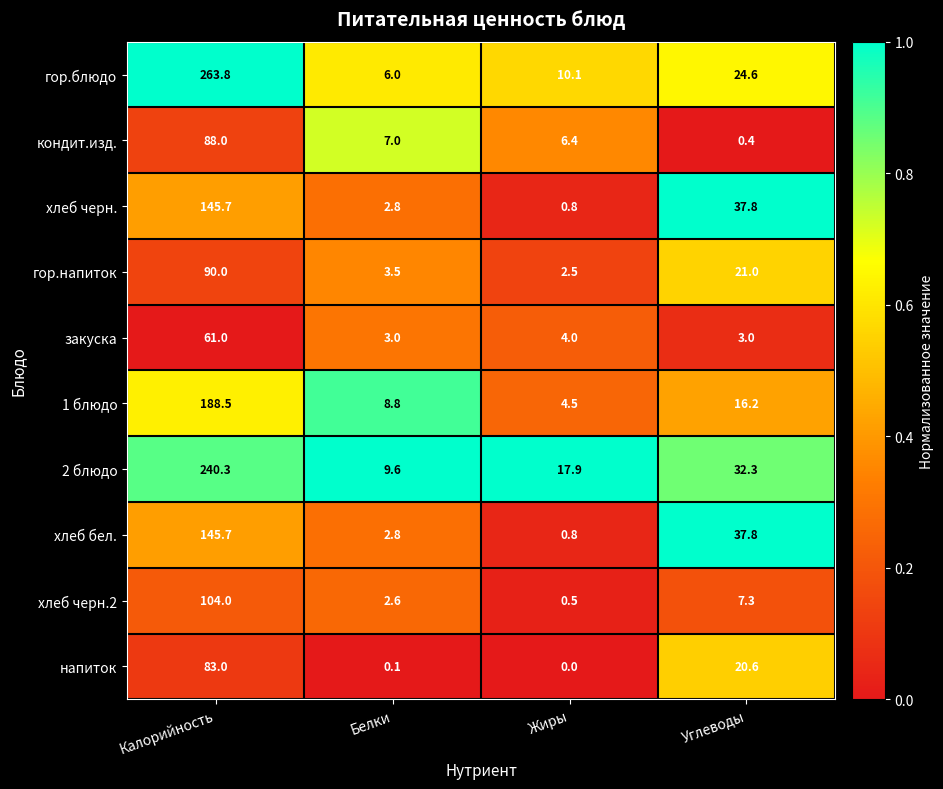

What is the sum of all закуска values?

71.0